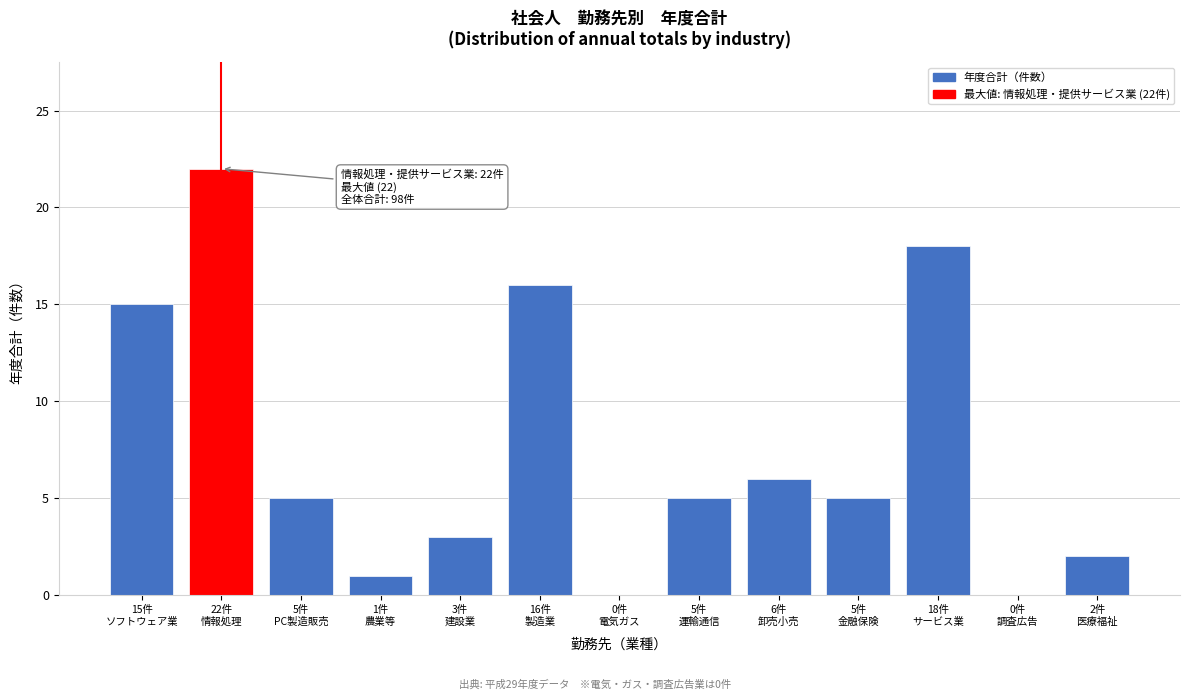

What is the sum of all values?

98